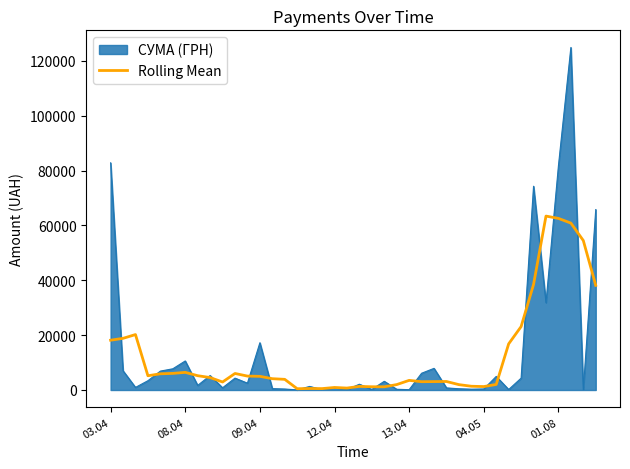

Which series has the largest range (max minus min)?

СУМА (ГРН)